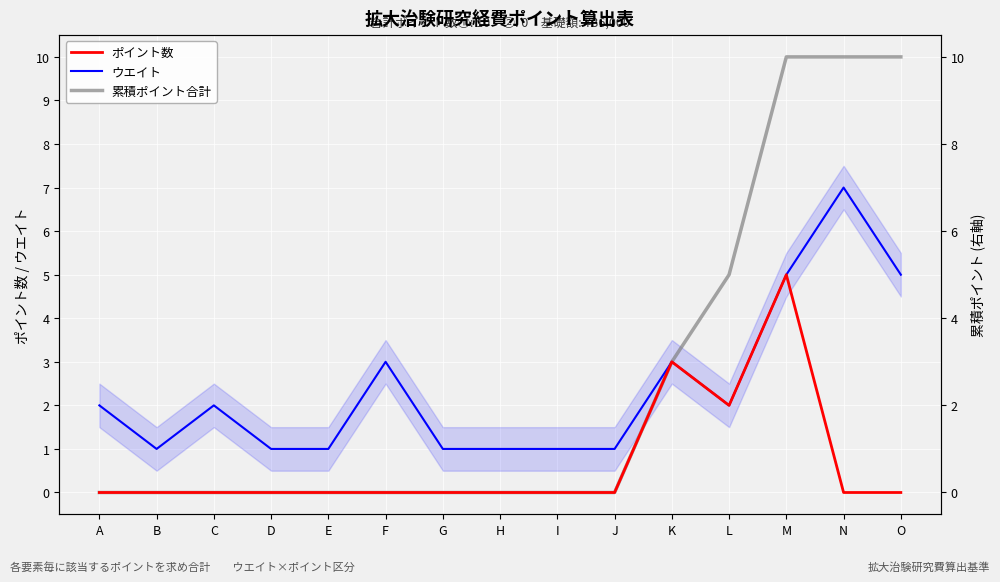

Is it true that ポイント数 equals 8 at M?

False